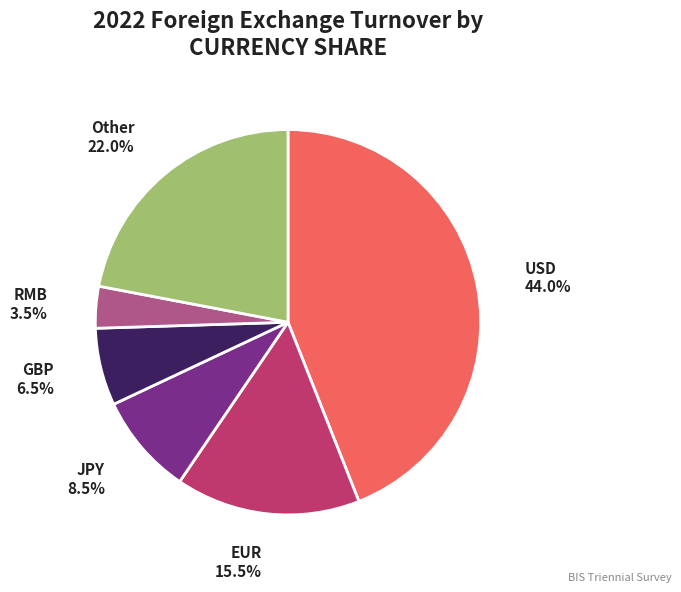

How many slices are in this pie chart?

6